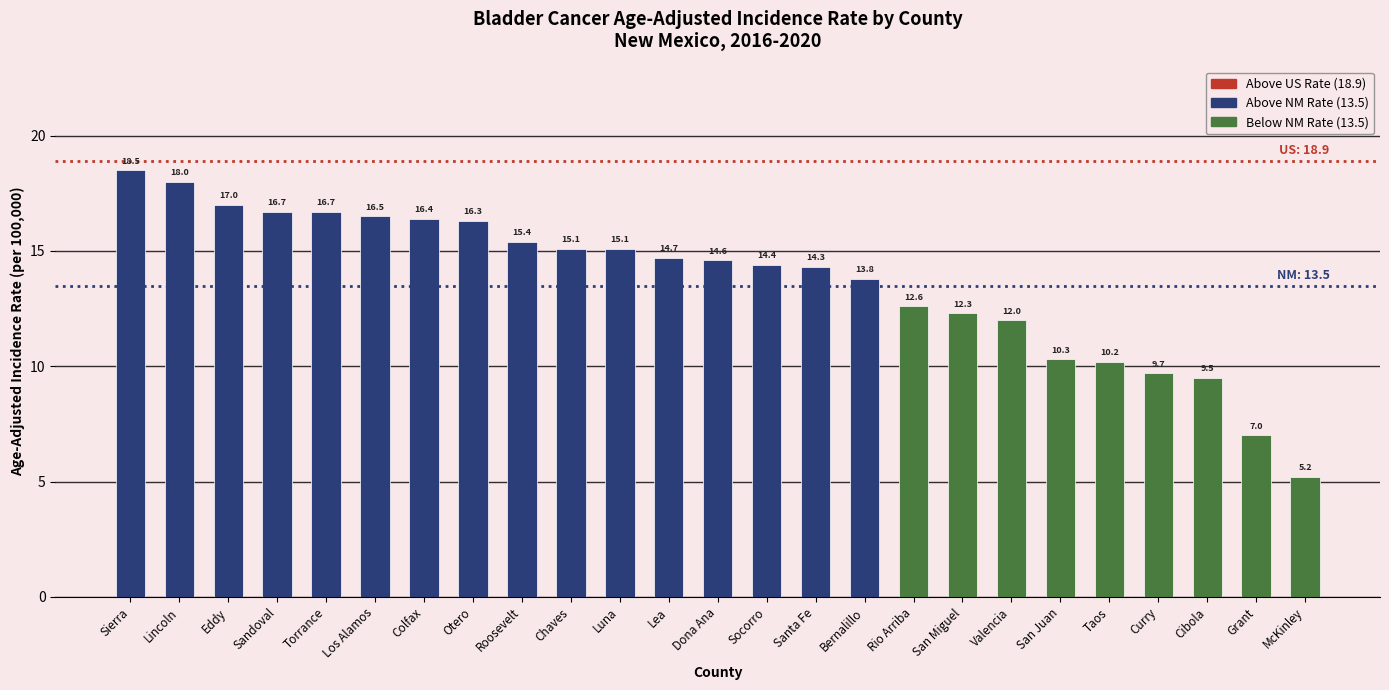

What is the minimum value shown in the chart?

5.2